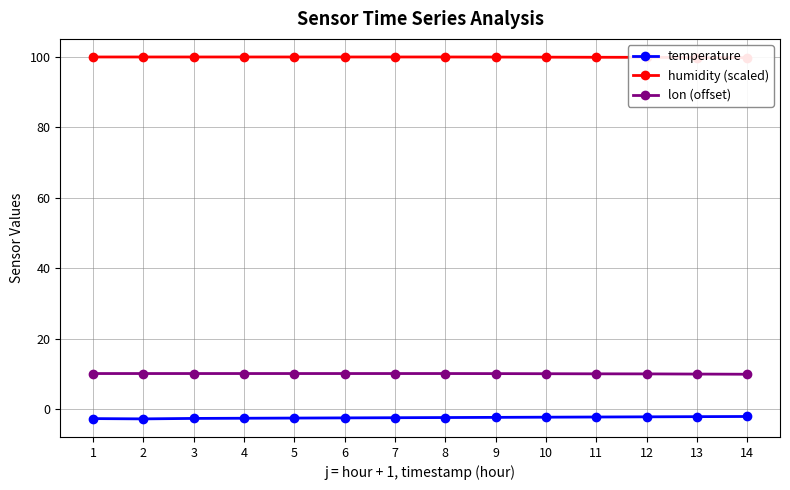

Reading right to left, list all the values displayed in this chart.

temperature: 14=-2.0	13=-2.0	12=-2.1	11=-2.1	10=-2.2	9=-2.2	8=-2.3	7=-2.4	6=-2.4	5=-2.5	4=-2.5	3=-2.5	2=-2.7	1=-2.6
humidity (scaled): 14=99.7	13=99.8	12=99.8	11=99.8	10=99.8	9=99.9	8=99.9	7=99.9	6=99.9	5=99.9	4=99.9	3=99.9	2=99.9	1=99.9
lon (offset): 14=10.0	13=10.0	12=10.1	11=10.1	10=10.1	9=10.2	8=10.2	7=10.2	6=10.2	5=10.2	4=10.2	3=10.2	2=10.2	1=10.2